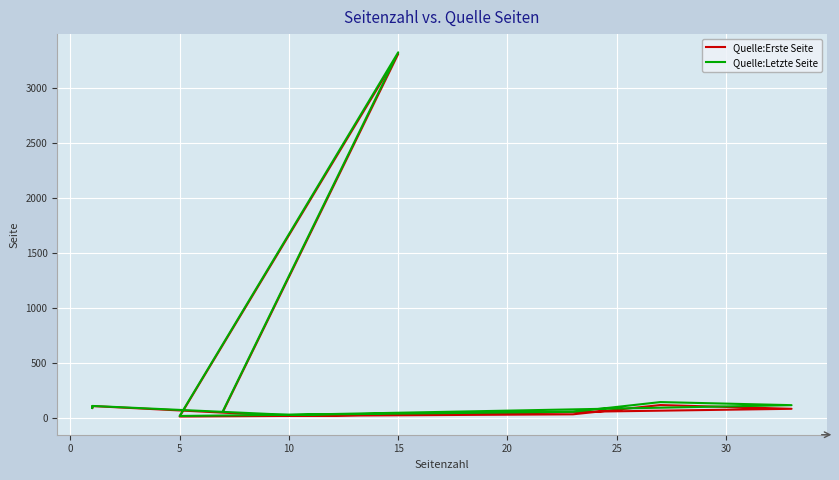

What is the value of the Quelle:Letzte Seite point at the 4th from the left?

60